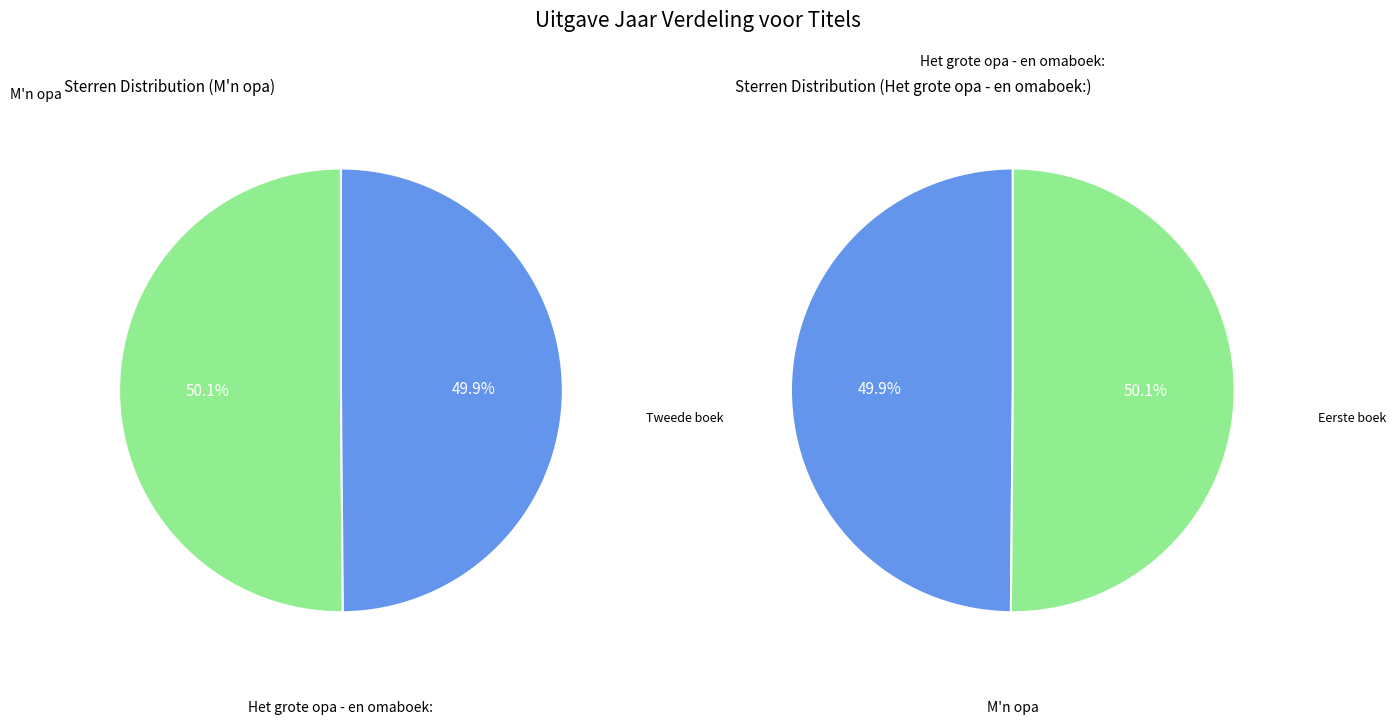

To the nearest percent, what is the combined percentage of M'n opa and Het grote opa - en omaboek:?

100%